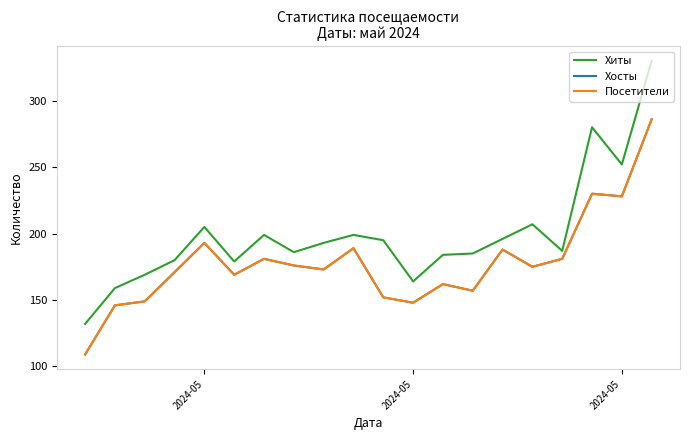

Is this an area chart (filled region under the line)?

No